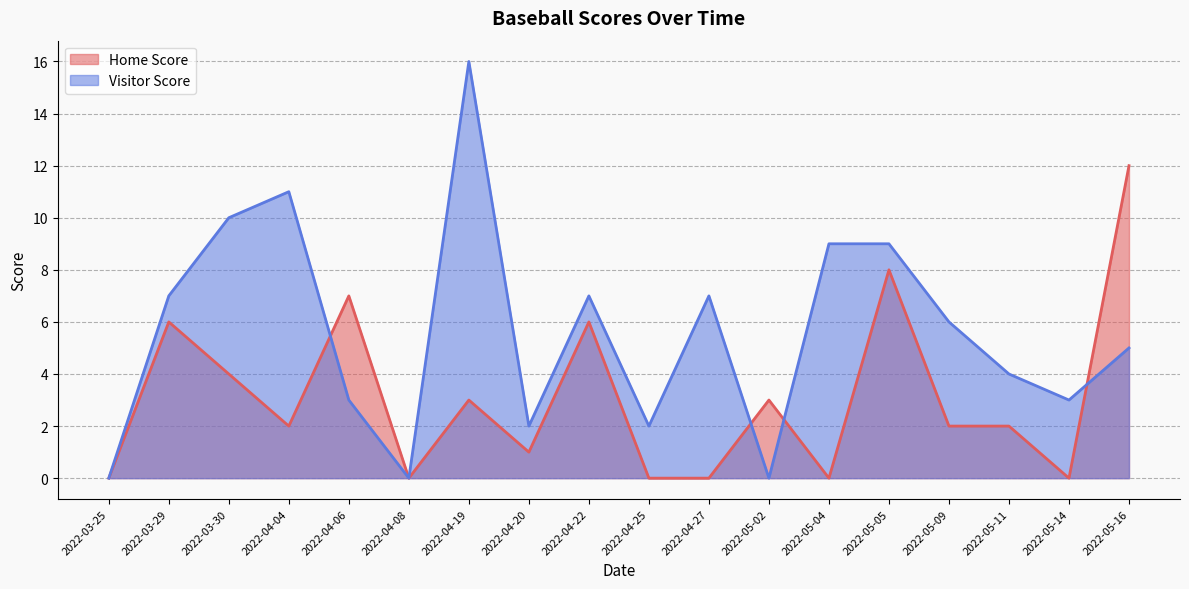

Which series changed the most between 2022-04-22 and 2022-04-27?

Home Score